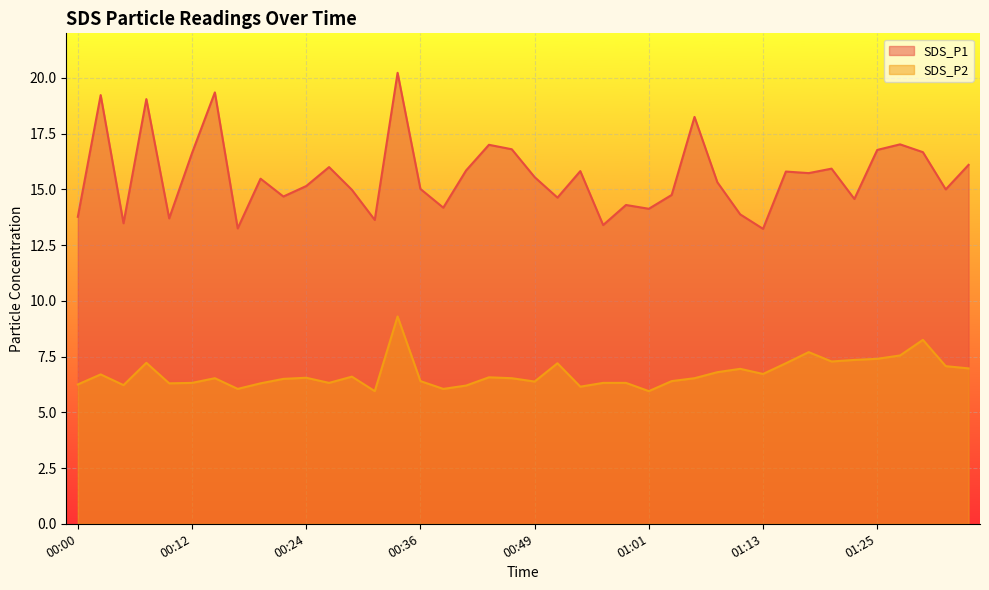

At which label does SDS_P1 first exceed 15?

00:02